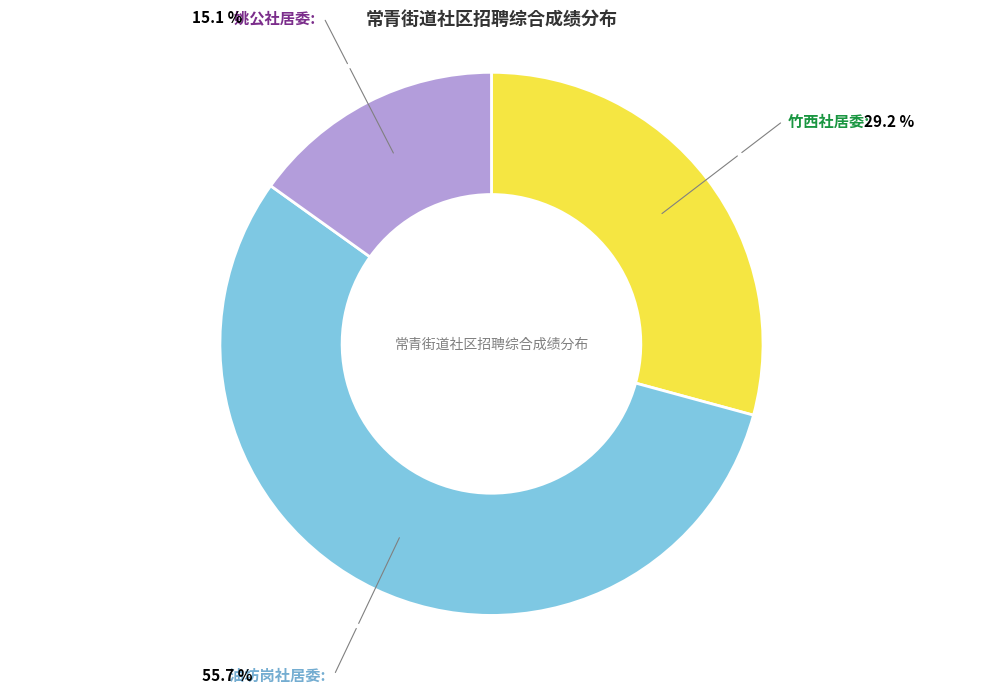

Does any single category account for the majority?

Yes